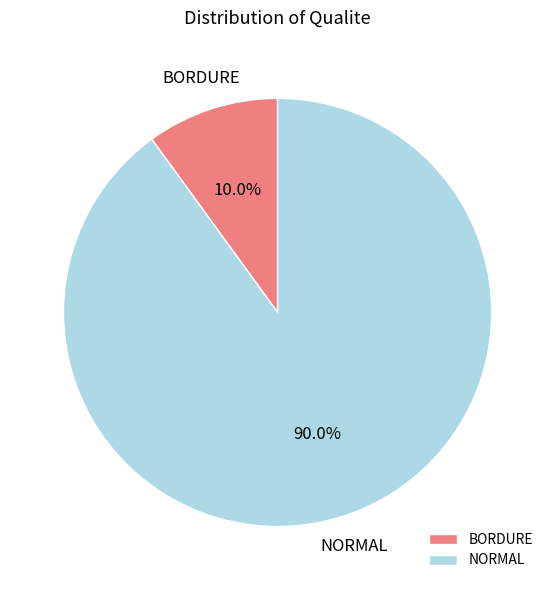

How many slices are in this pie chart?

2